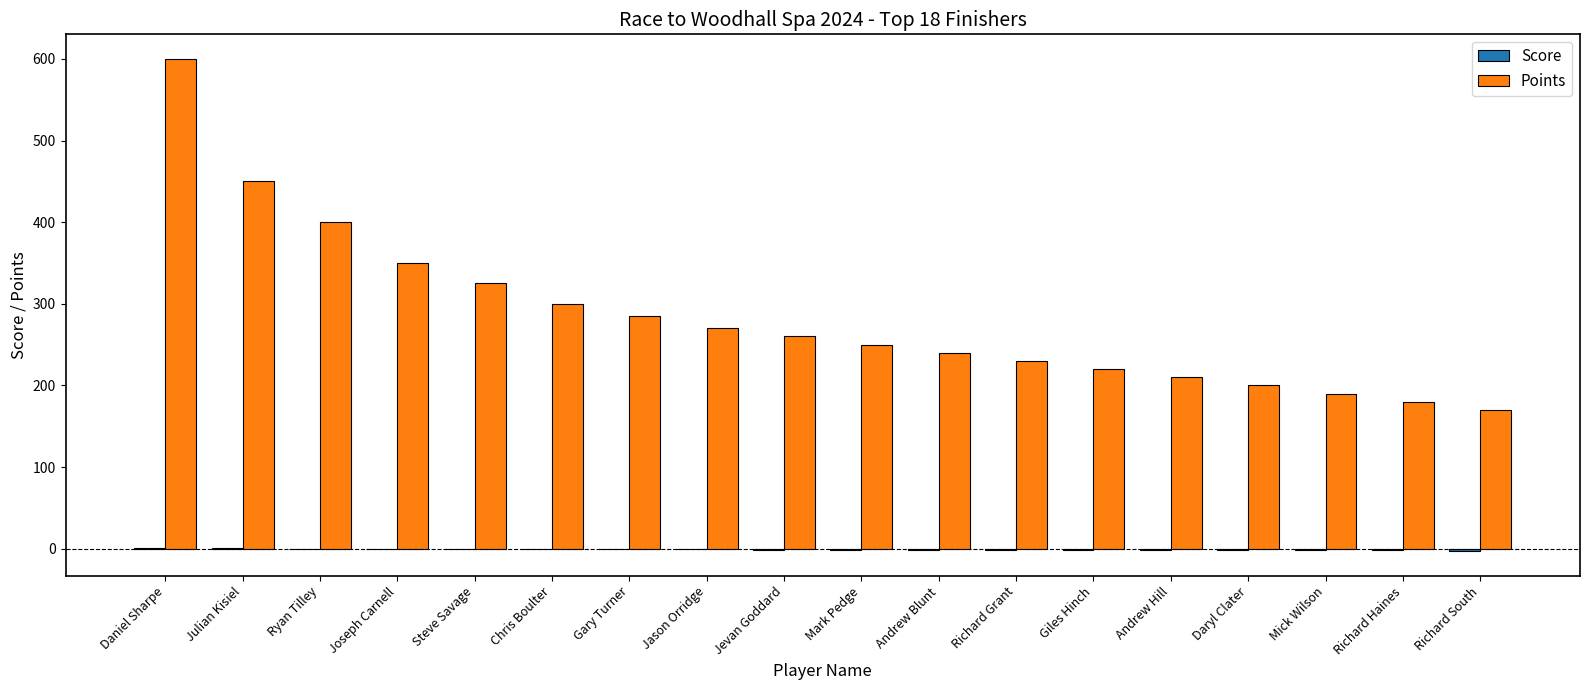

At which category is the sum across all series the highest?

Daniel Sharpe